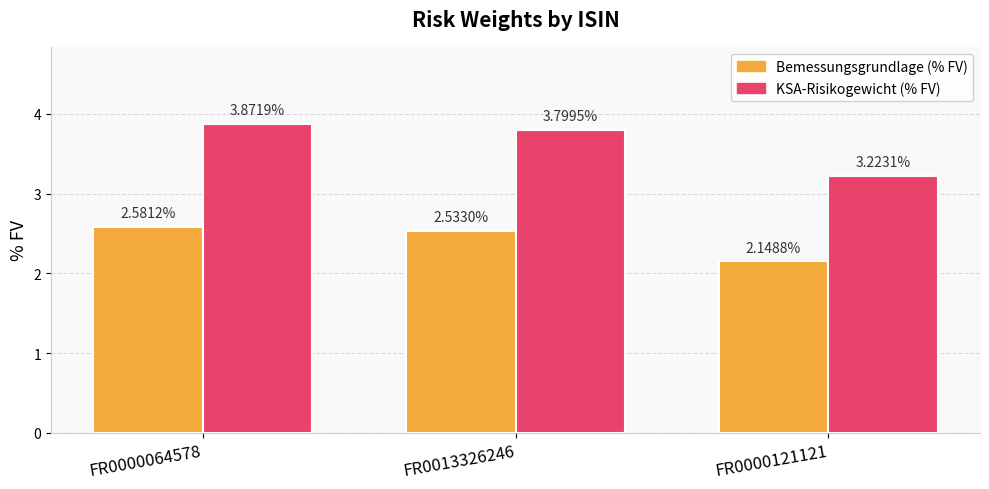

Count the KSA-Risikogewicht (% FV) values in the range 3 to 4.

3